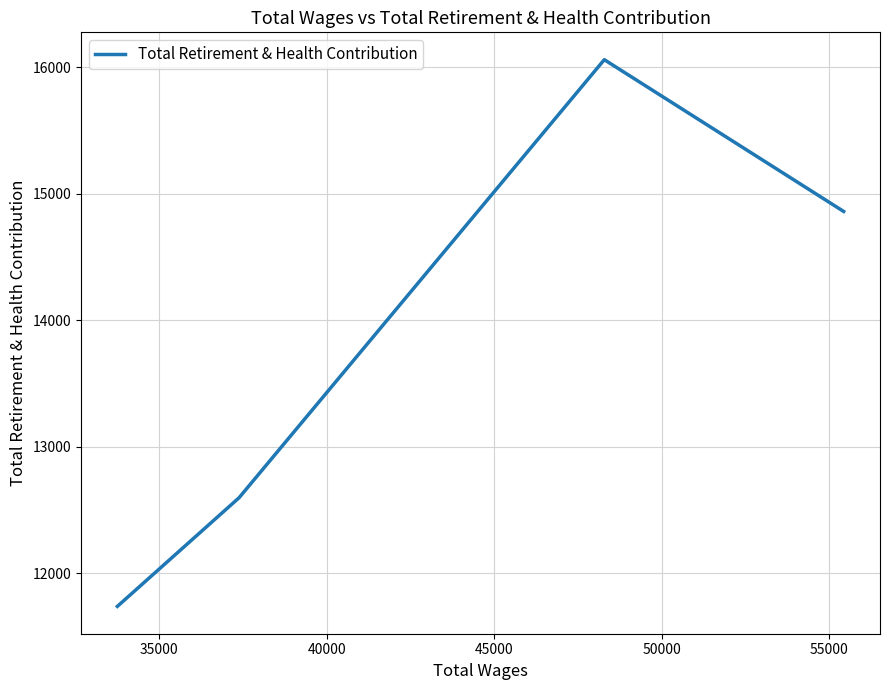

Reading right to left, transcribe all the data shown in this chart.

14859	16059	12596	11737